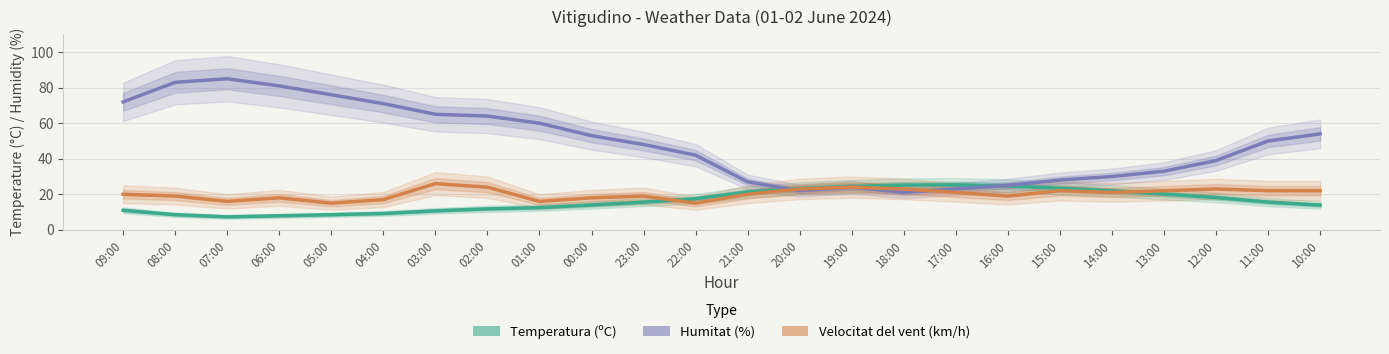

How many values in the Temperatura (ºC) series are below 15?

11